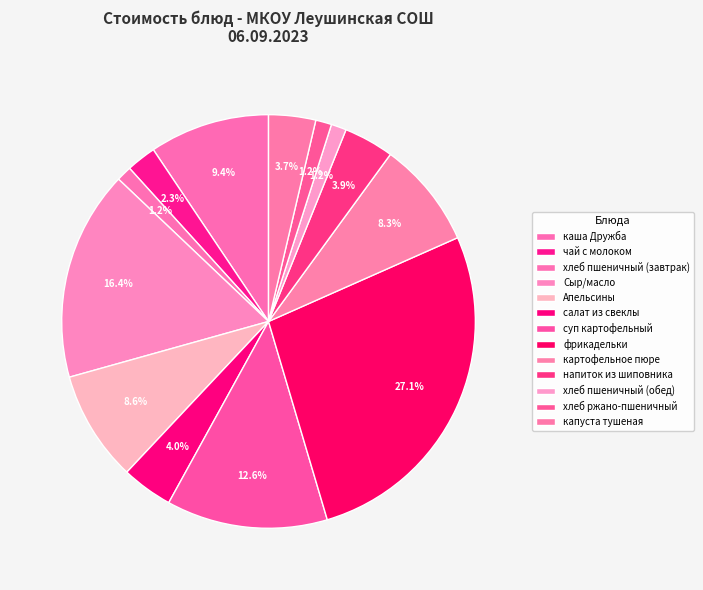

How many slices are in this pie chart?

13